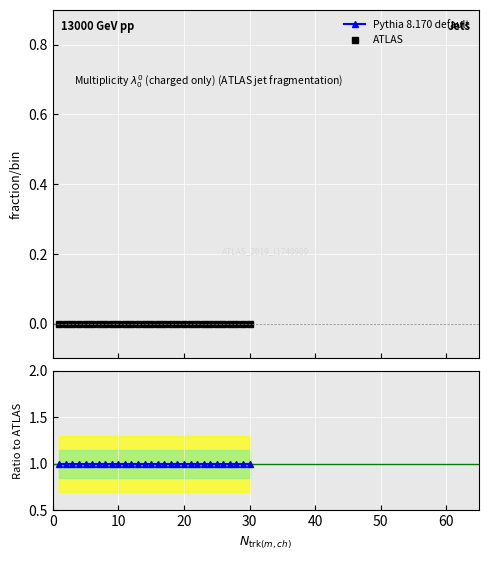

True or false: Pythia 8.170 default has more than 0 points higher than both neighbors.

False